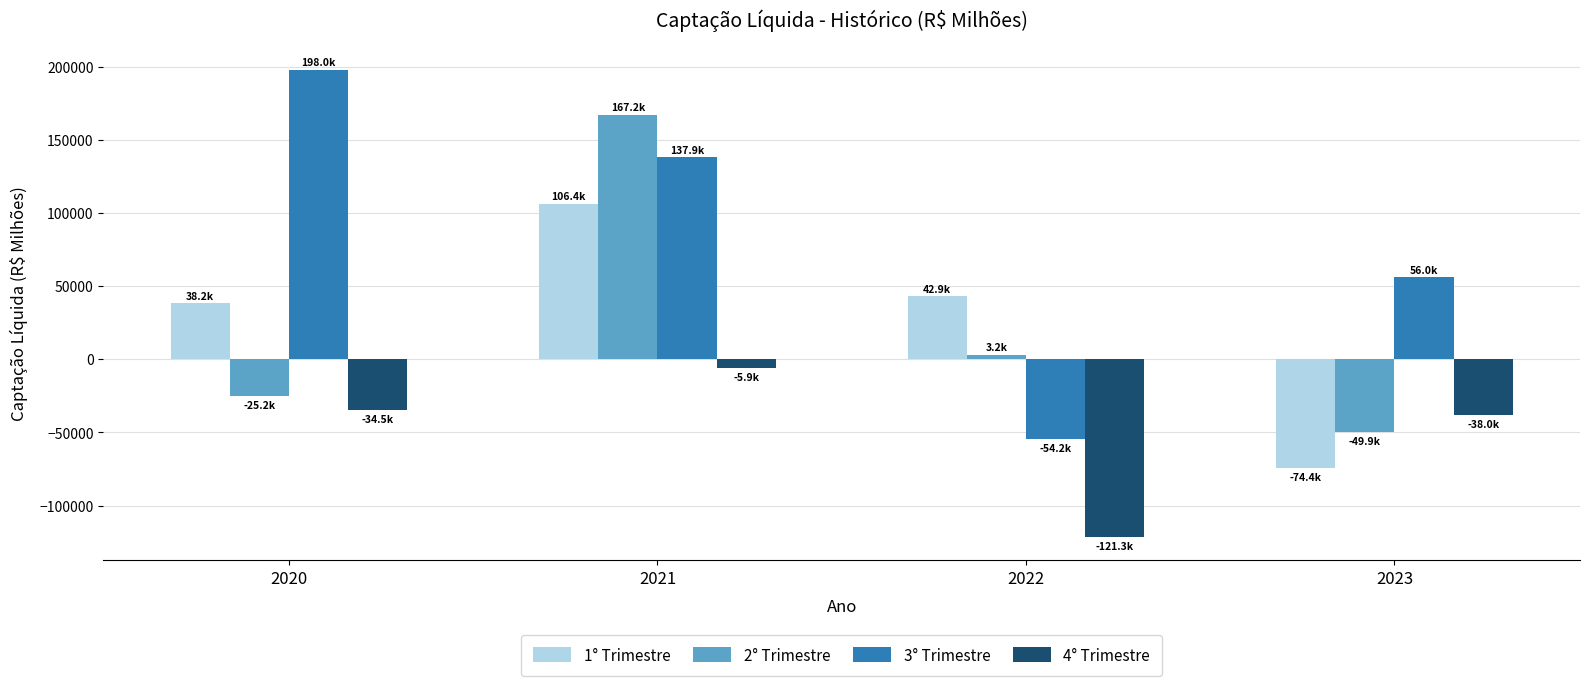

The value of 4° Trimestre at 2022 is -81193.4. True or false?

False